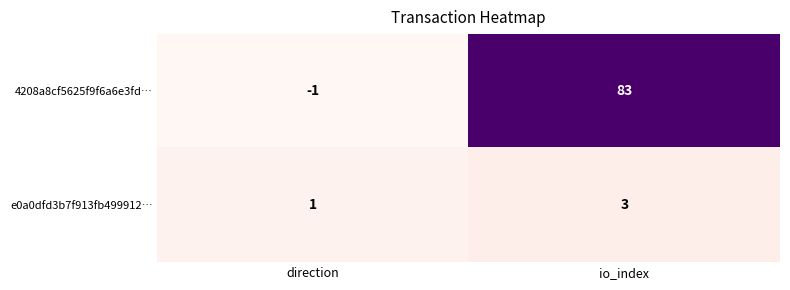

Is it true that 4208a8cf5625f9f6a6e3fd… equals -1 at direction?

True